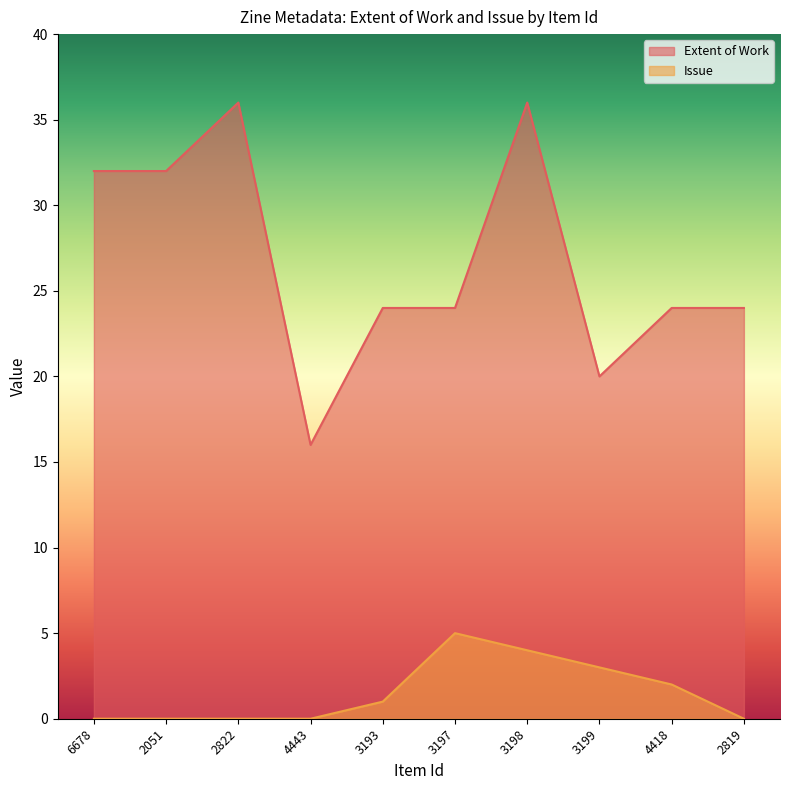

The value of Extent of Work at 4418 is 24. True or false?

True